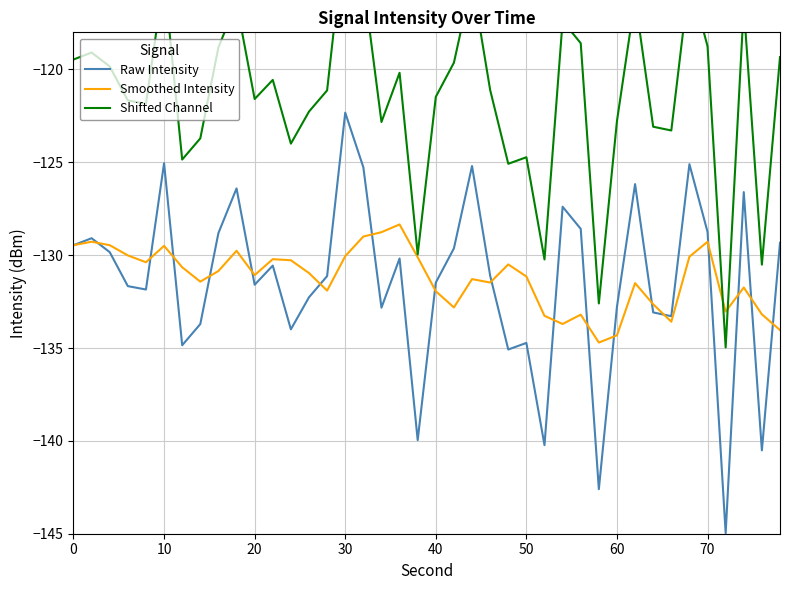

What is the average value of the Raw Intensity series?

-131.4